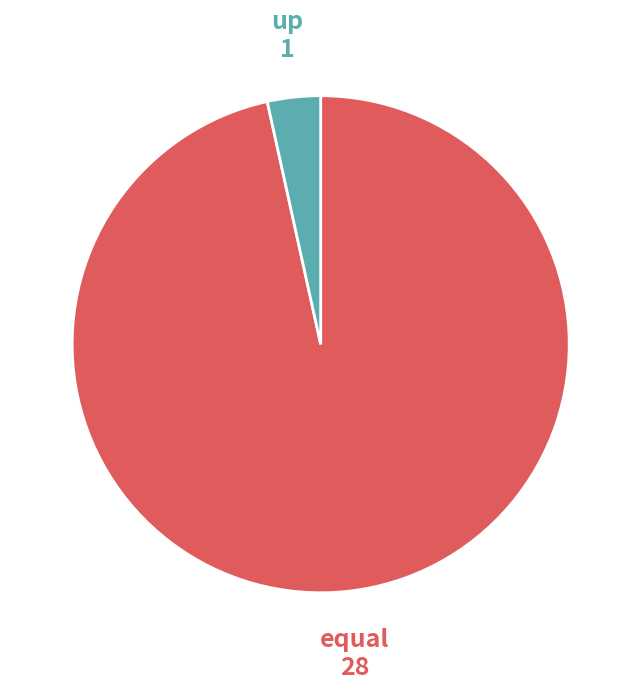

Count the number of slices in the pie.

2